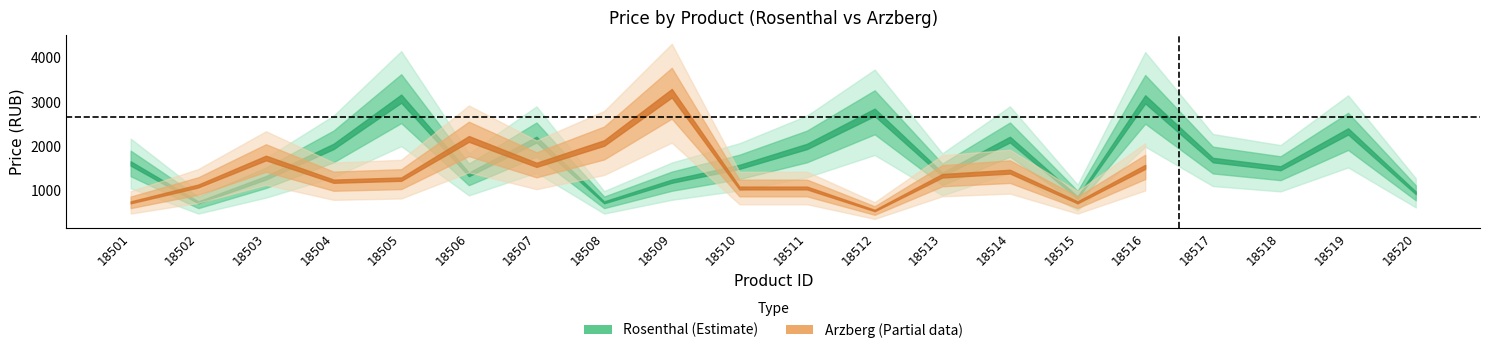

Reading right to left, what are all the values shown in this chart?

Rosenthal: 942.4	2332.9	1498.6	1684.0	3059.1	834.3	2147.5	1359.6	2765.5	1993.0	1529.5	1205.1	726.1	2147.5	1359.6	3074.5	1993.0	1282.3	726.1	1606.8
Arzberg: 0.0	0.0	0.0	0.0	1529.5	726.1	1421.4	1328.7	540.7	1050.6	1050.6	3198.1	2070.3	1575.9	2163.0	1251.4	1205.1	1730.4	1096.9	726.1